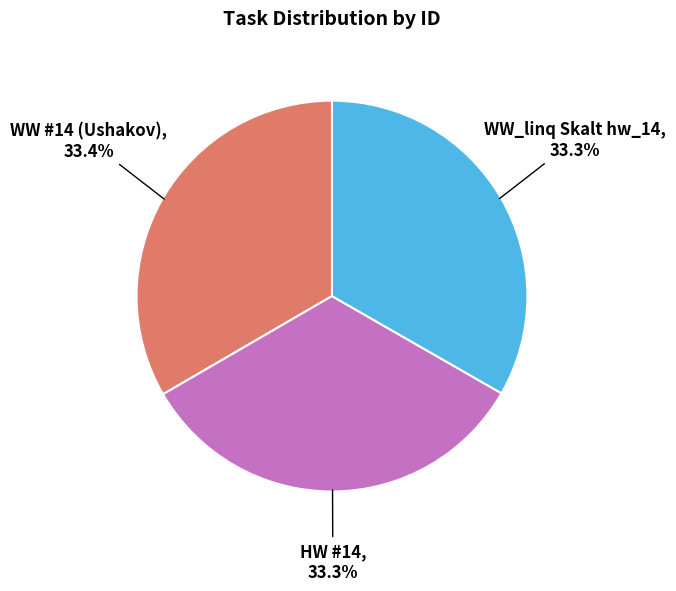

Is there any slice that represents more than half of the pie?

No